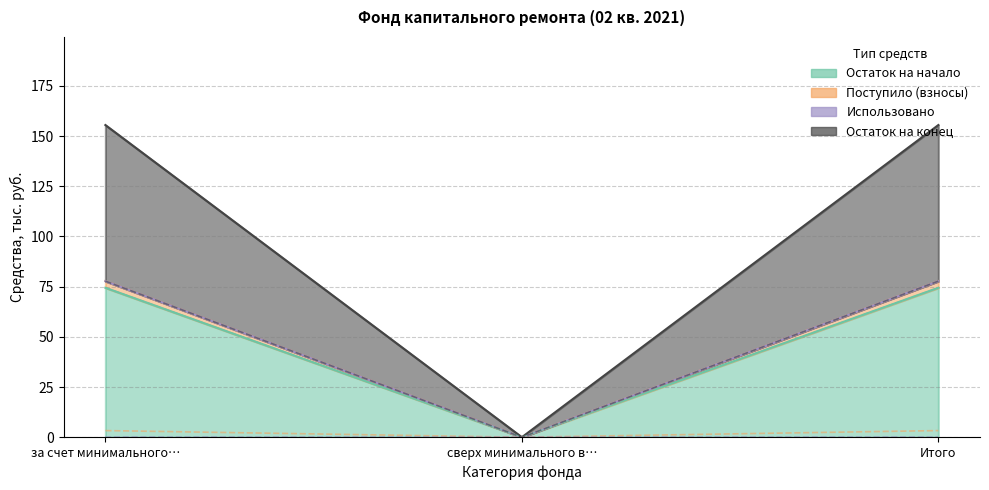

At which label does Поступило (взносы) first exceed 77?

за счет минимального…